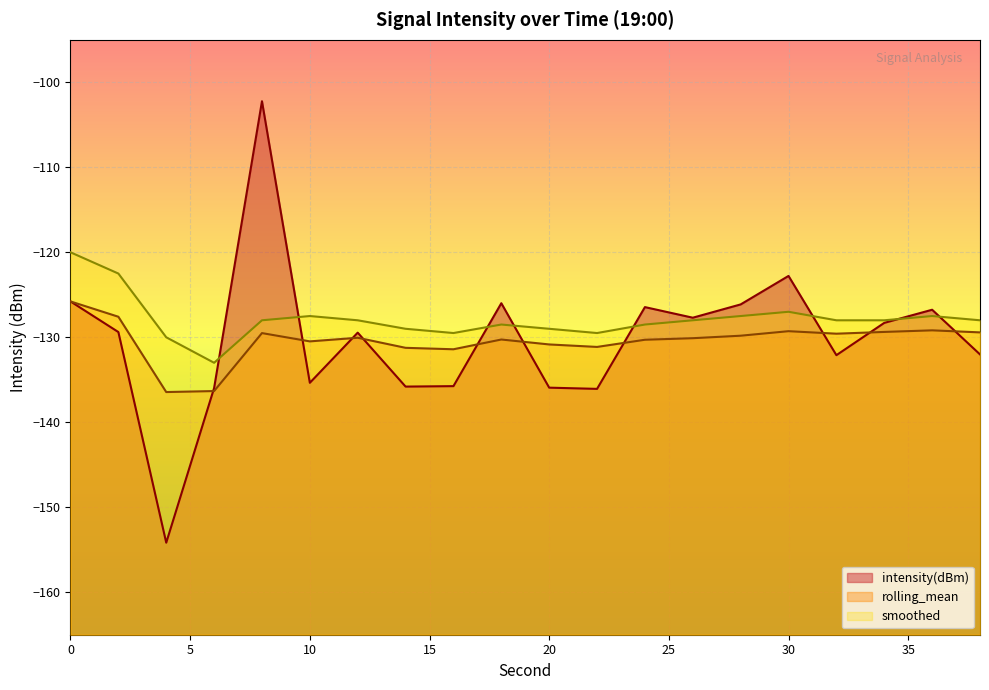

At which category does smoothed reach its first local peak?

10